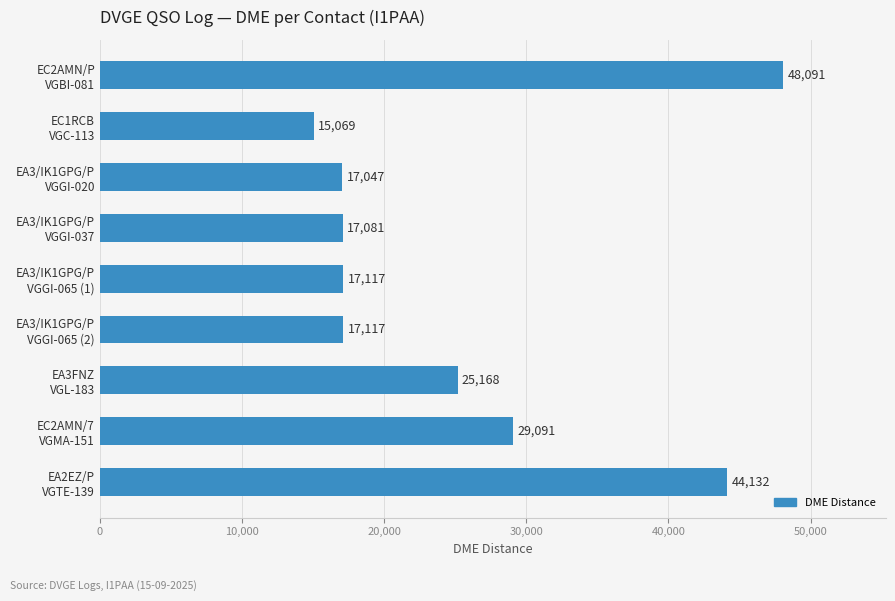

Count the number of data series in this chart.

1